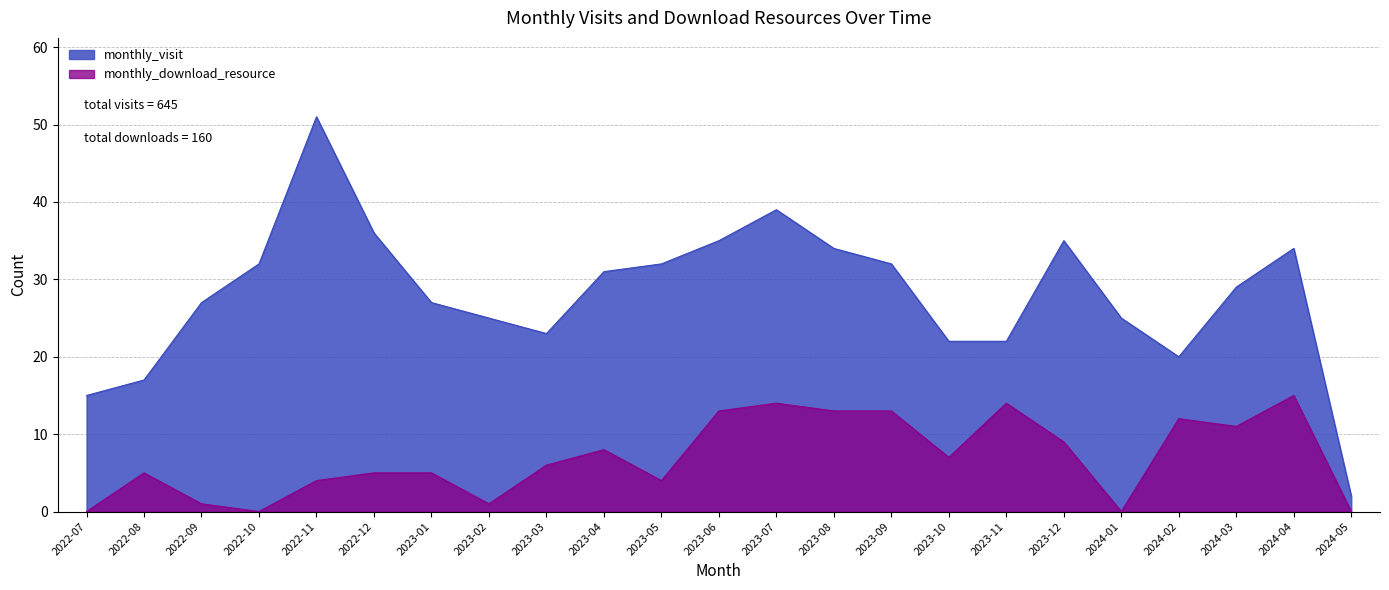

What is the value of the monthly_visit point at the 9th from the left?

23